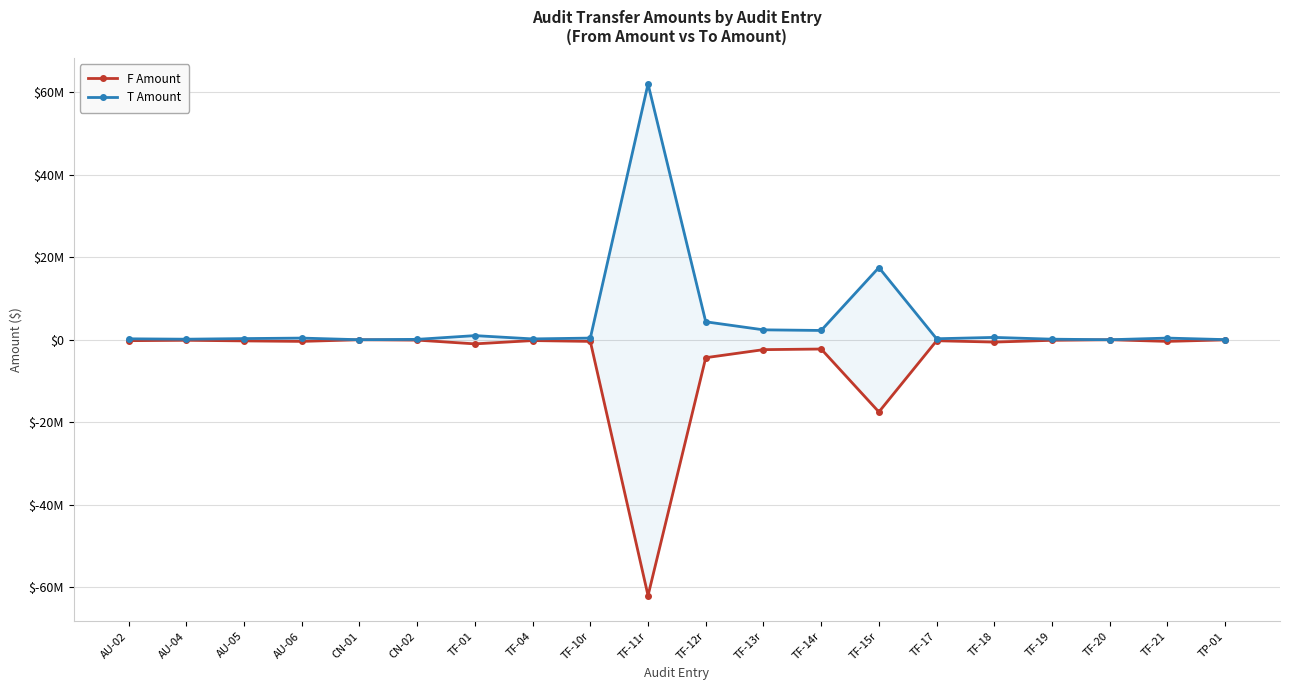

In F Amount, how many points are higher than both neighbors (excluding endpoints)?

6